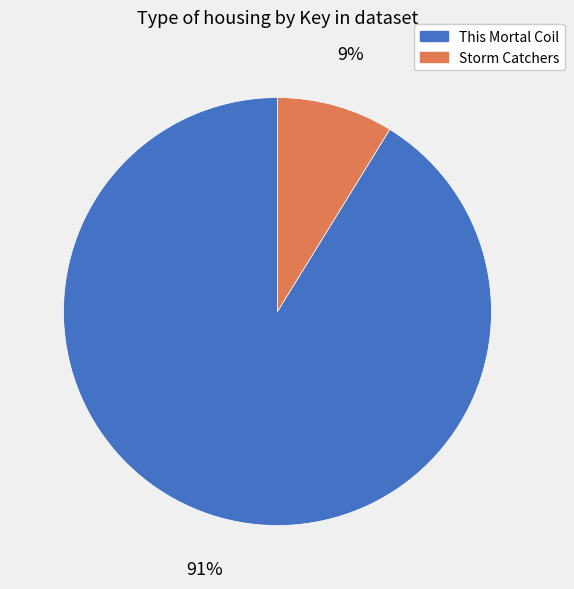

Is there any slice that represents more than half of the pie?

Yes